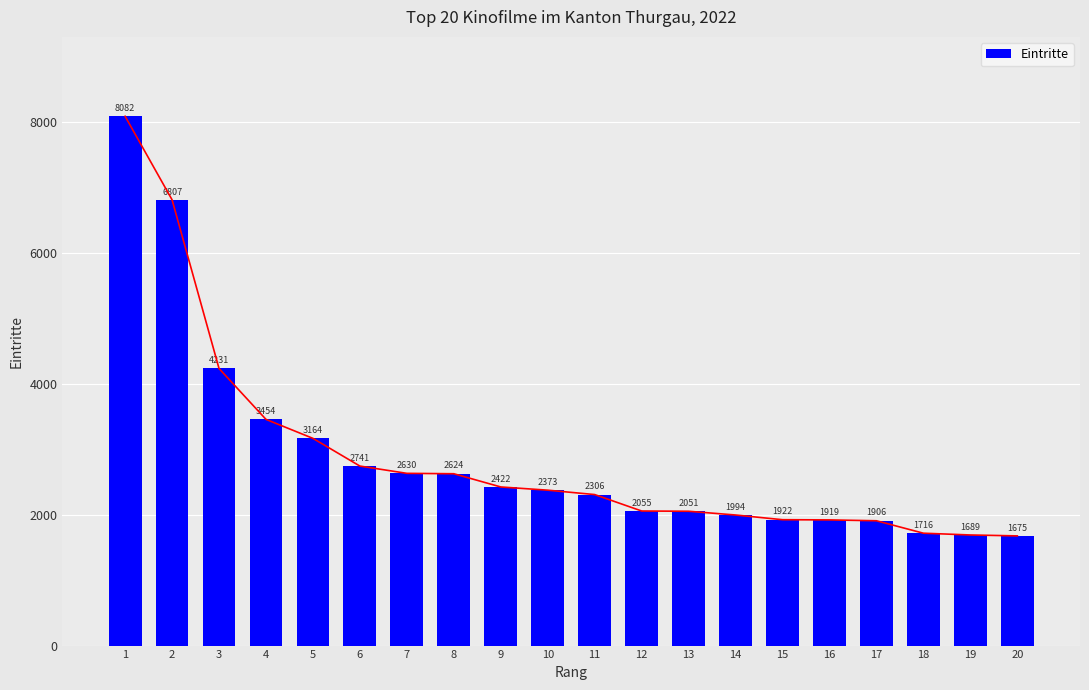

At which label does the data first exceed 2373?

1